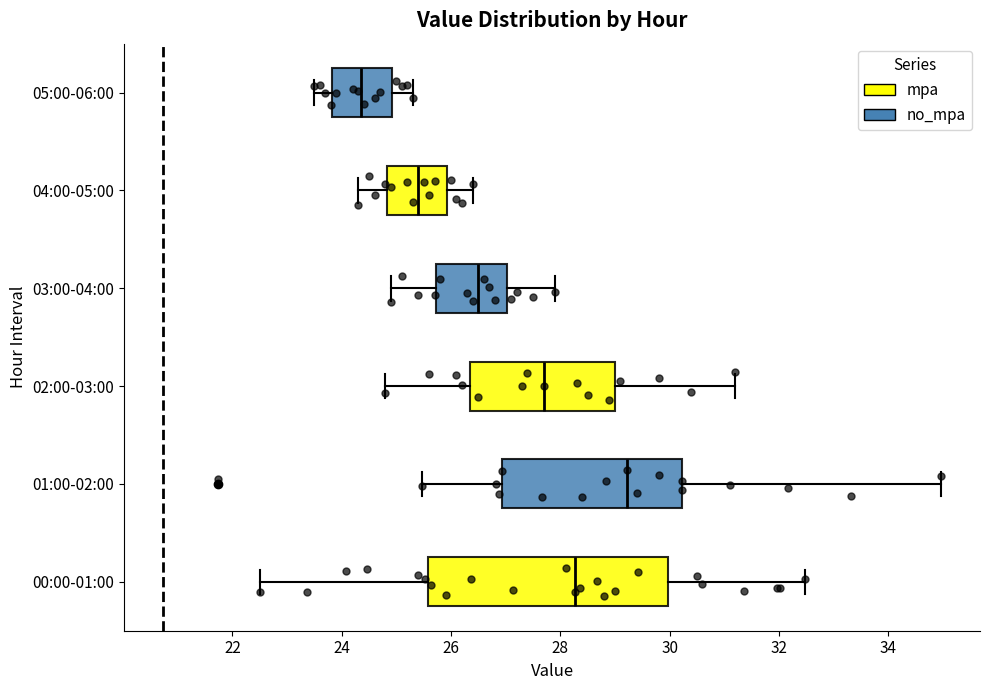

Where does the right whisker of the box for 02:00-03:00 end on the x-axis? The values are not printed on the chart, so give them approximately, as read against the axis.

31.2